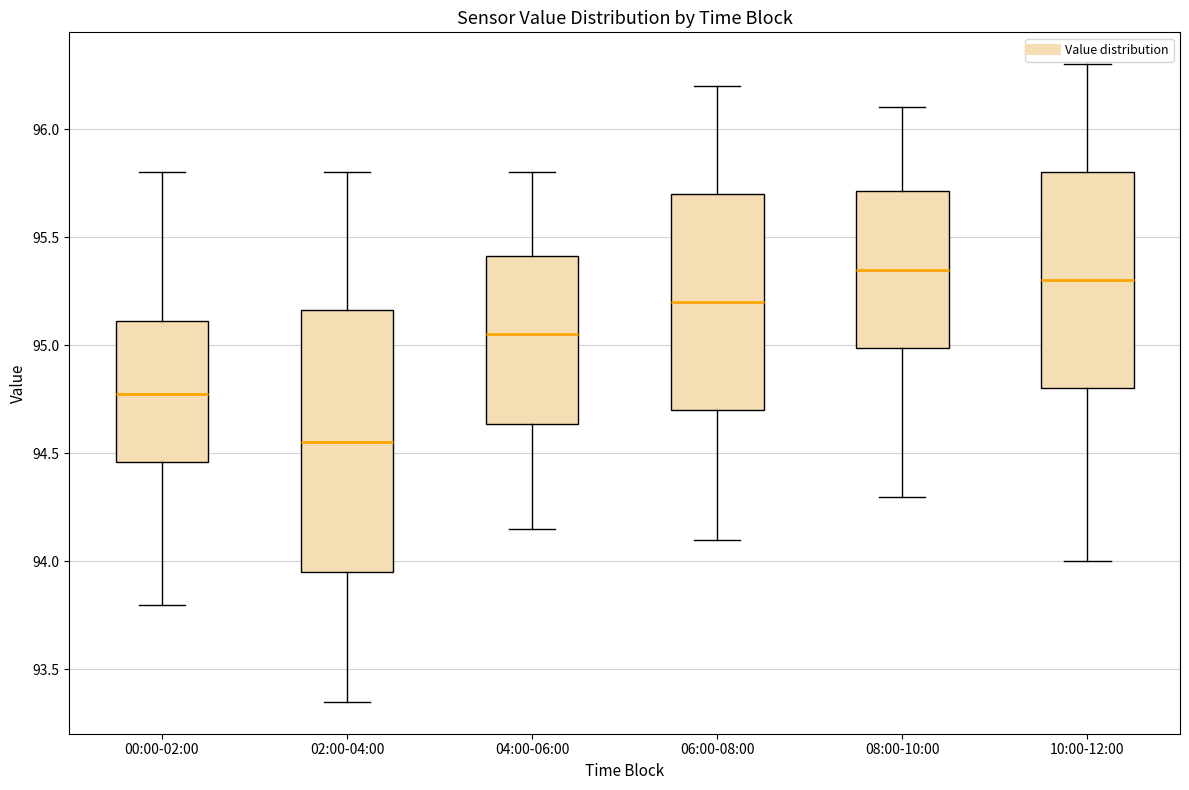

Where is the upper edge of the box for 00:00-02:00 on the y-axis? The values are not printed on the chart, so give them approximately, as read against the axis.

95.10